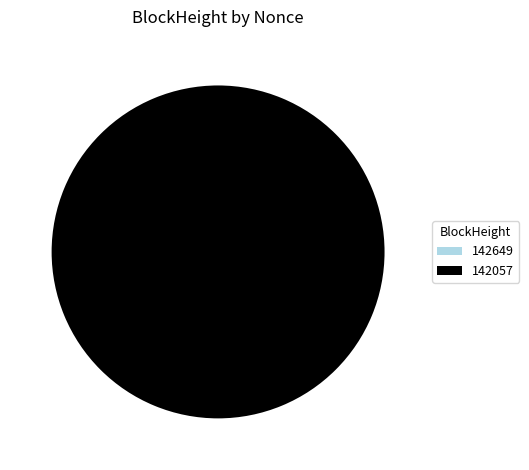

Which category has the smallest portion of the pie?

142649